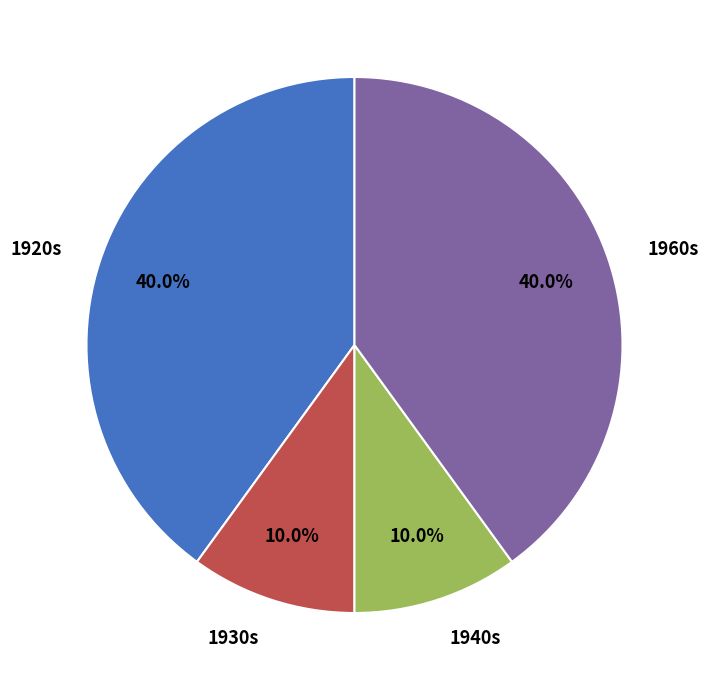

How many segments does this pie chart have?

4